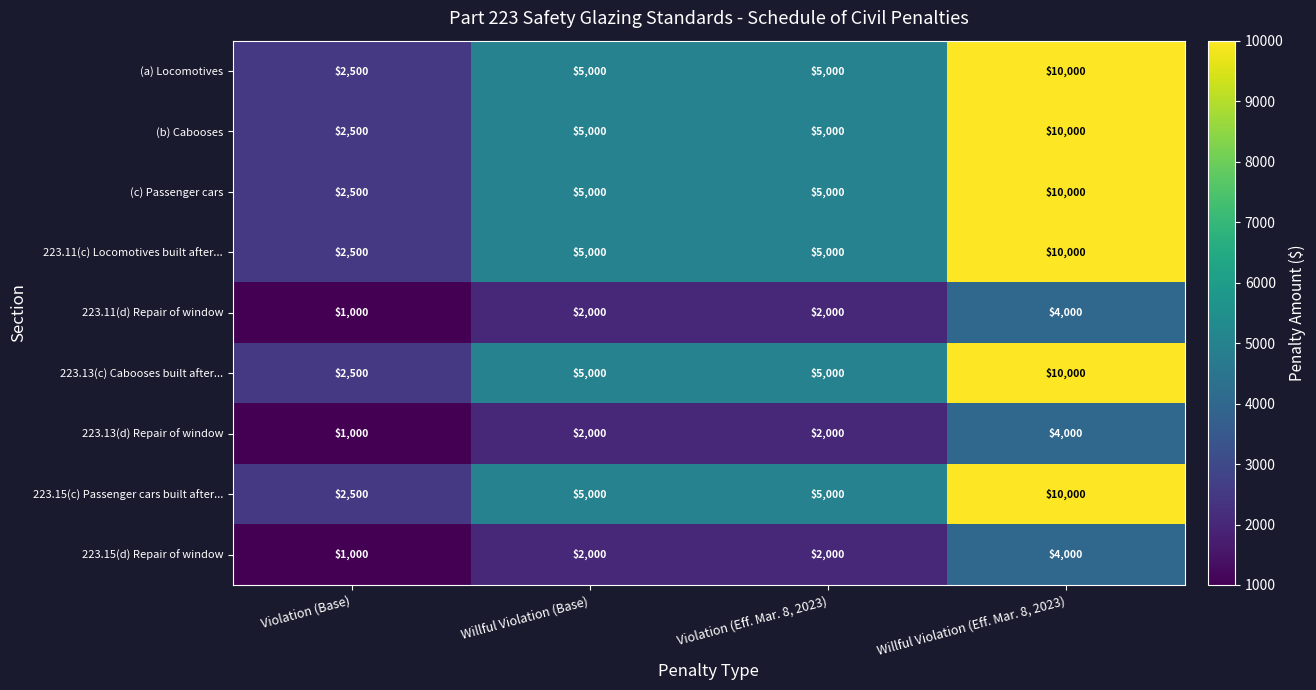

The value of 223.15(c) Passenger cars built after... at Willful Violation (Base) is 5000. True or false?

True